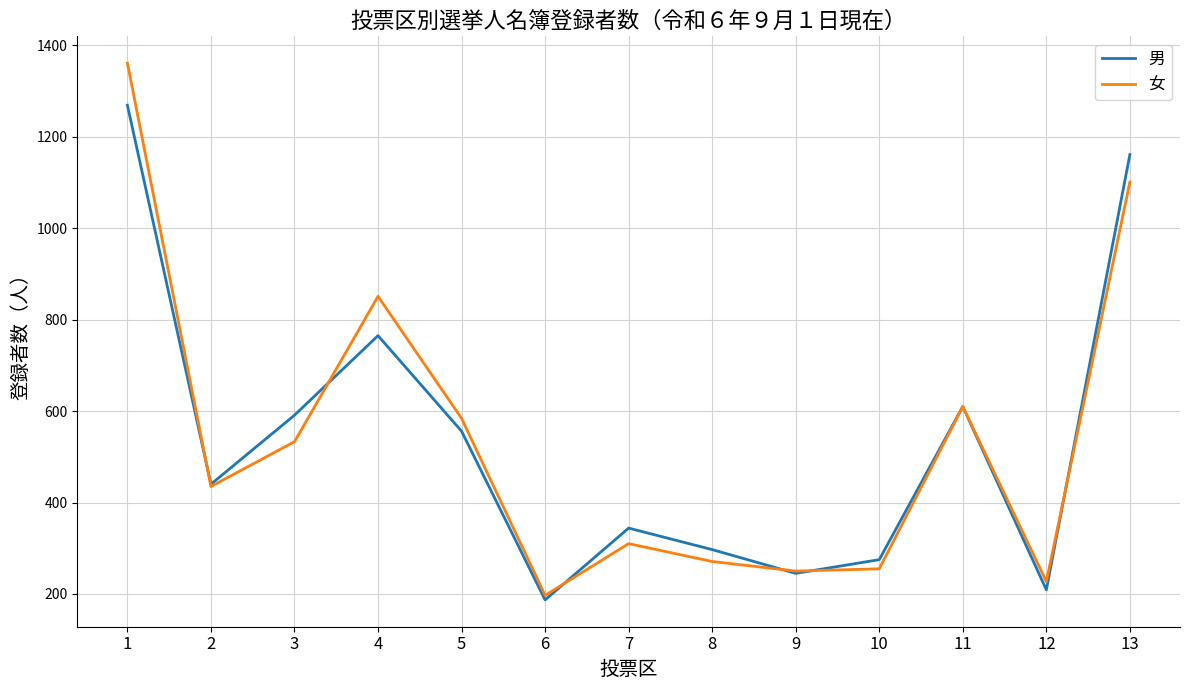

What is the greatest value displayed?

1361